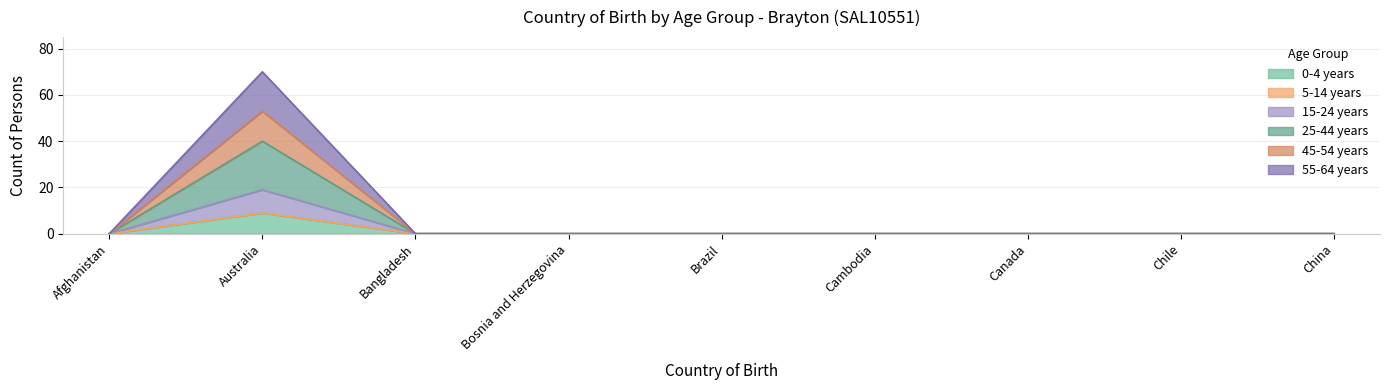

True or false: 15-24 years has more than 2 interior local peaks.

False